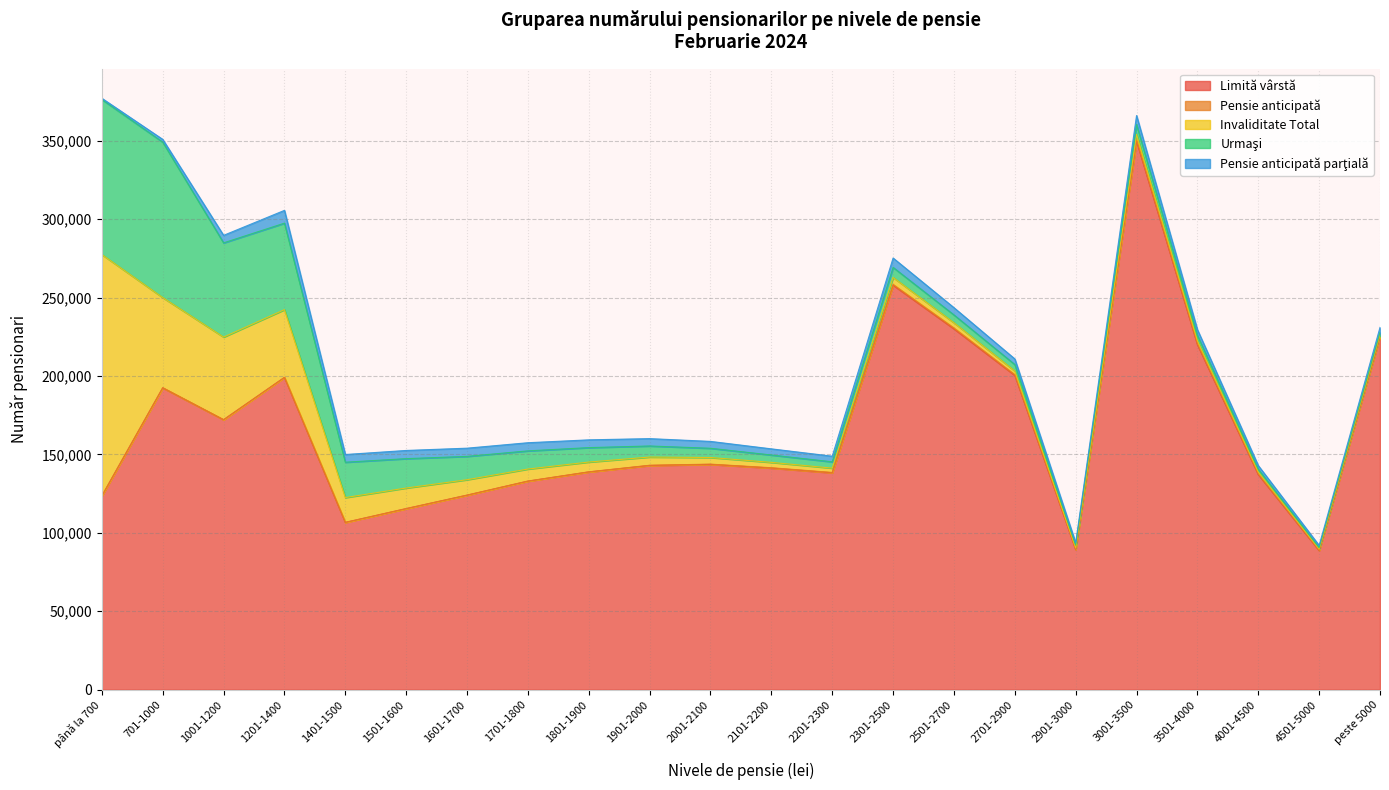

Where do Invaliditate Total and Limită vârstă first cross each other?

până la 700 and 701-1000